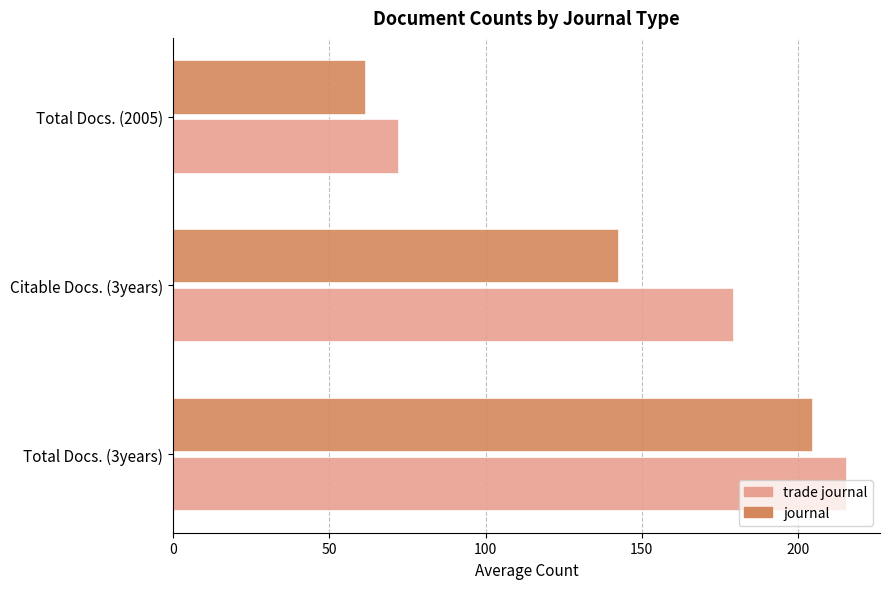

Which series has the widest spread of values?

trade journal